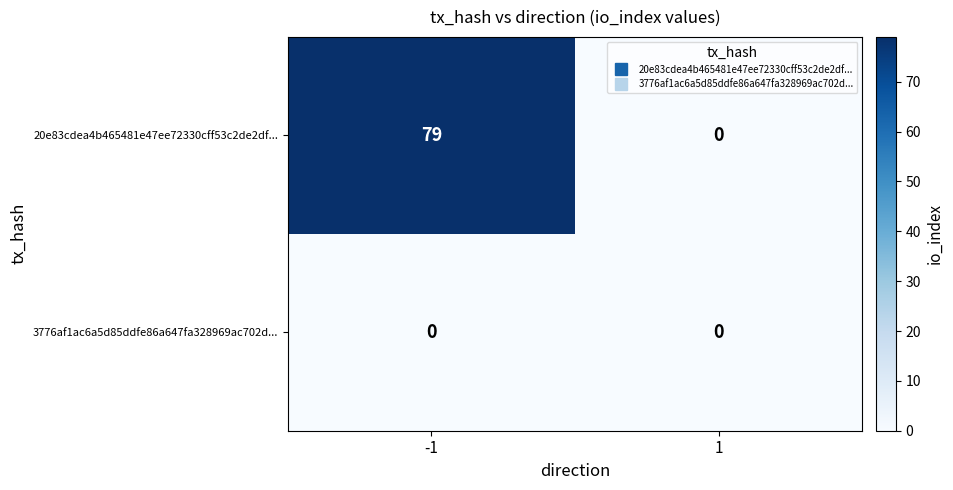

What is the maximum value shown in the chart?

79